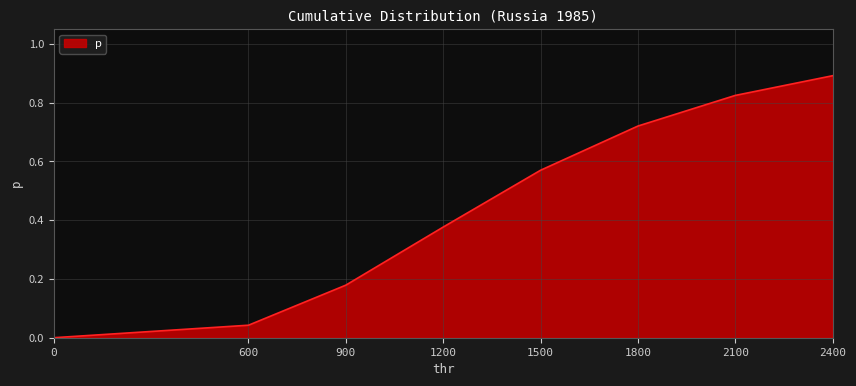

What is the difference between the values at 0 and 2400?

0.9